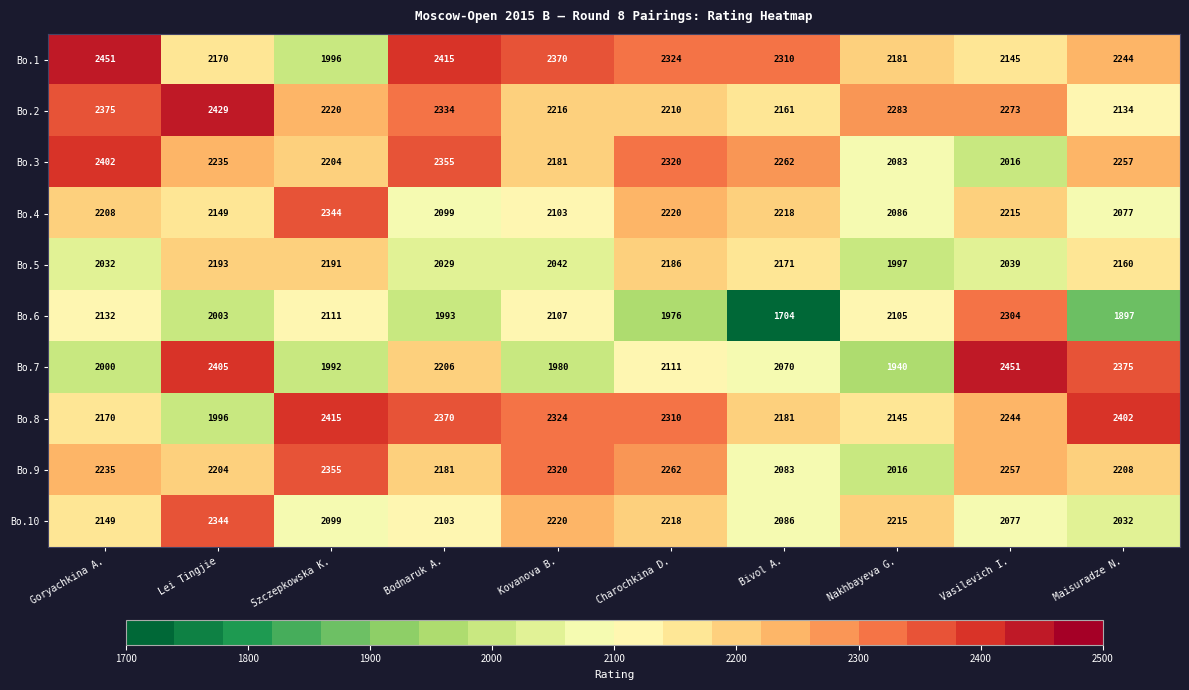

At which category does the chart reach its minimum across all series?

Bivol A.